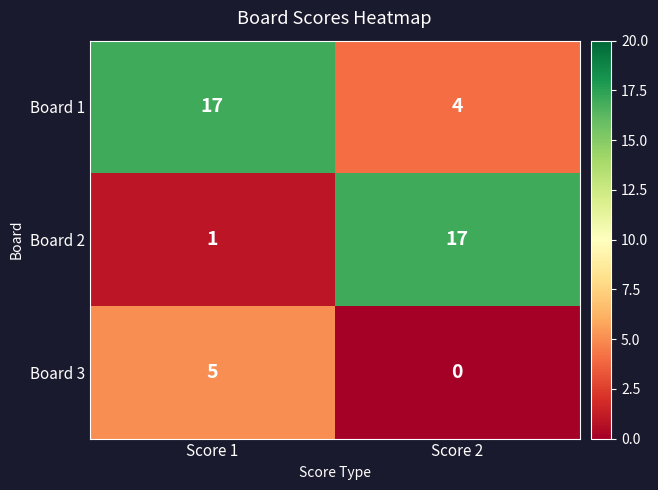

Which series has the largest range (max minus min)?

Board 2